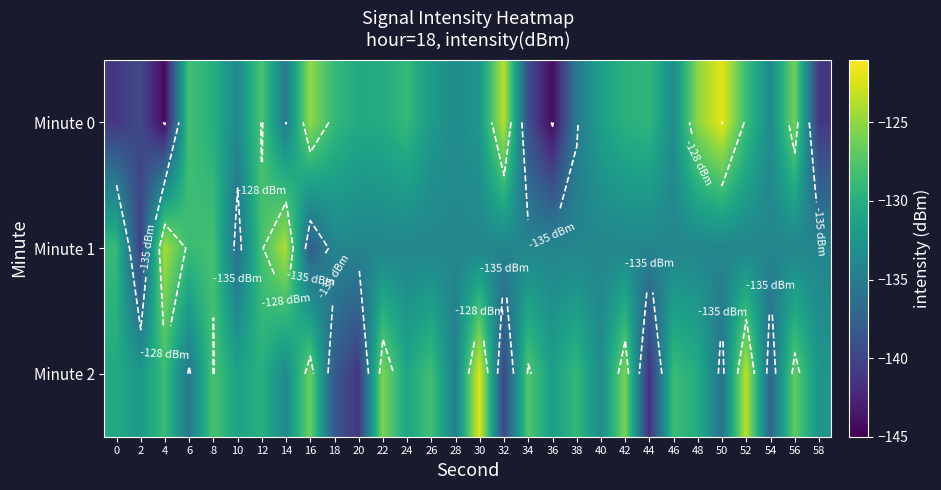

What is the total value across all series at 54?

-404.8